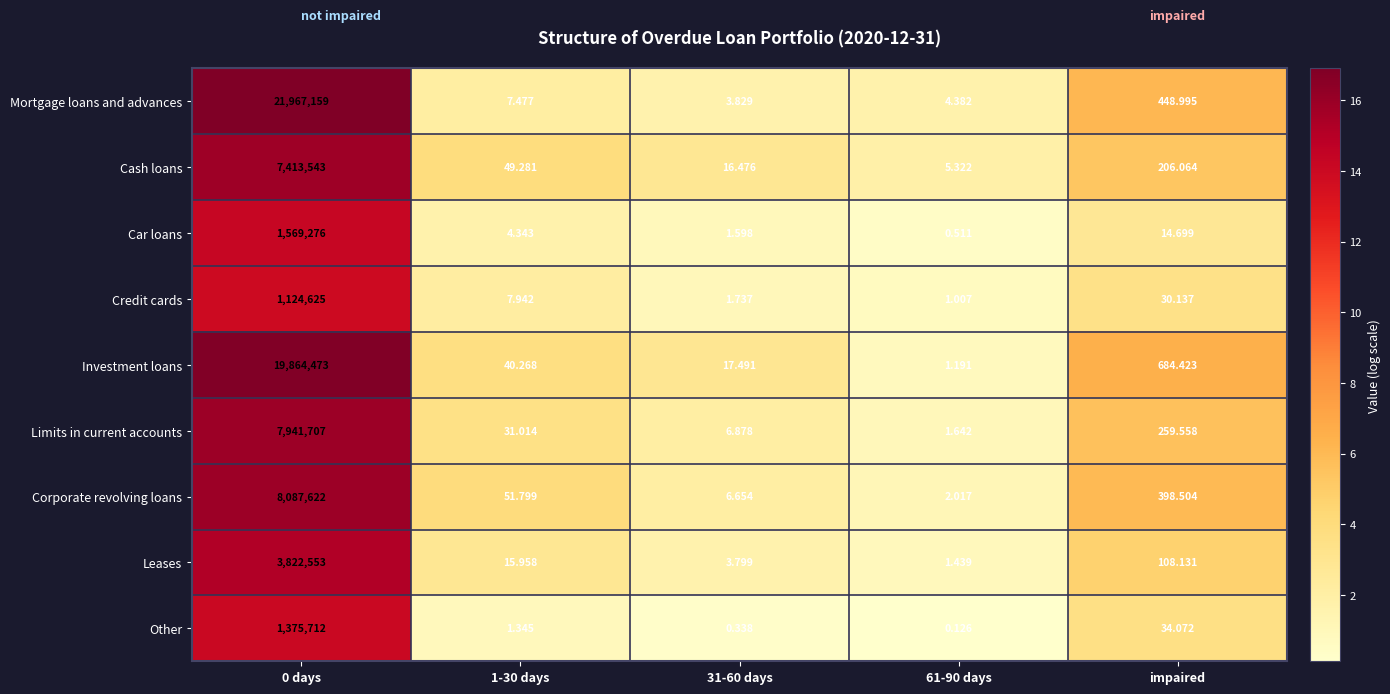

Which series changed the most between 0 days and 1-30 days?

Mortgage loans and advances